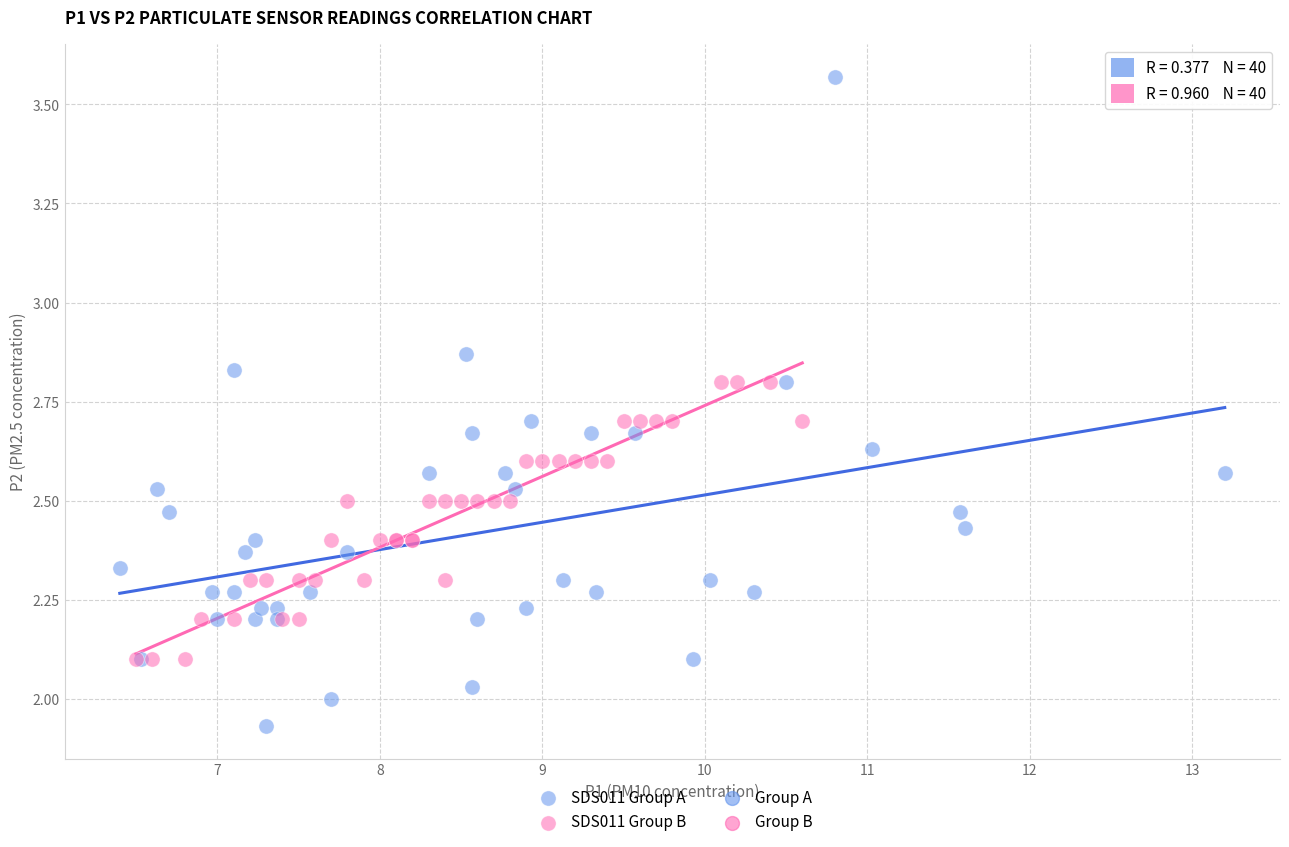

Which series reaches the maximum Y coordinate?

SDS011 Group A